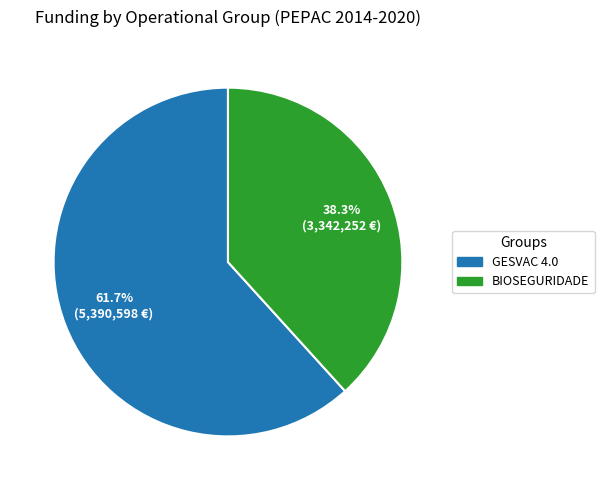

Does any single category account for the majority?

Yes